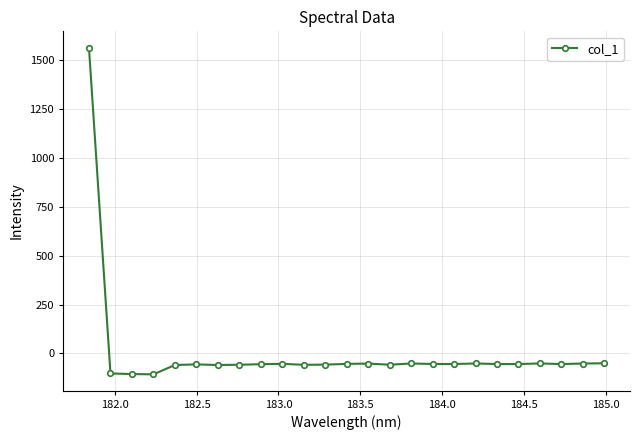

What is the value of the 7th point from the left?

-59.2